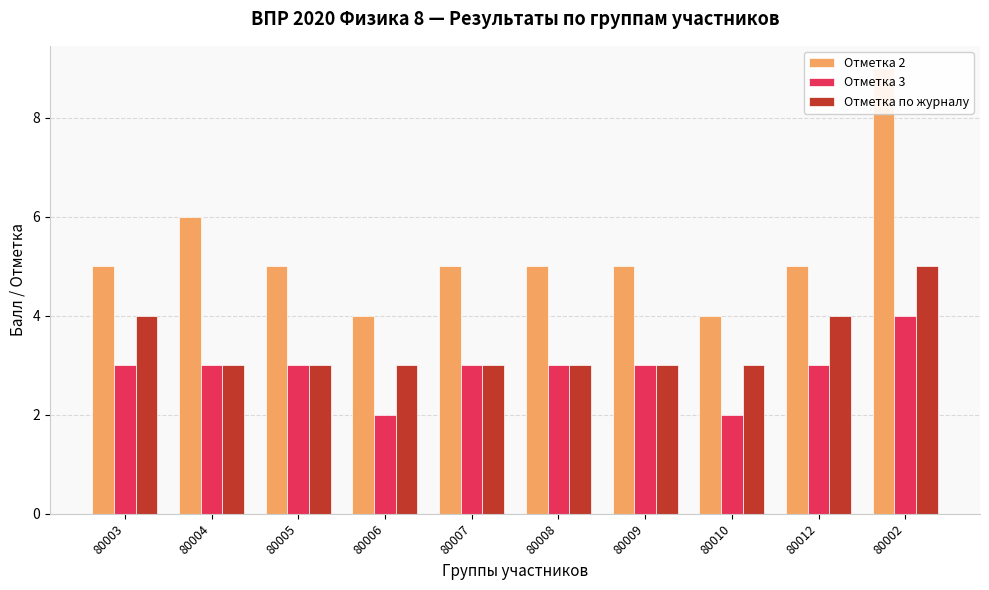

Between 80004 and 80007, which series saw the biggest shift?

Отметка 2